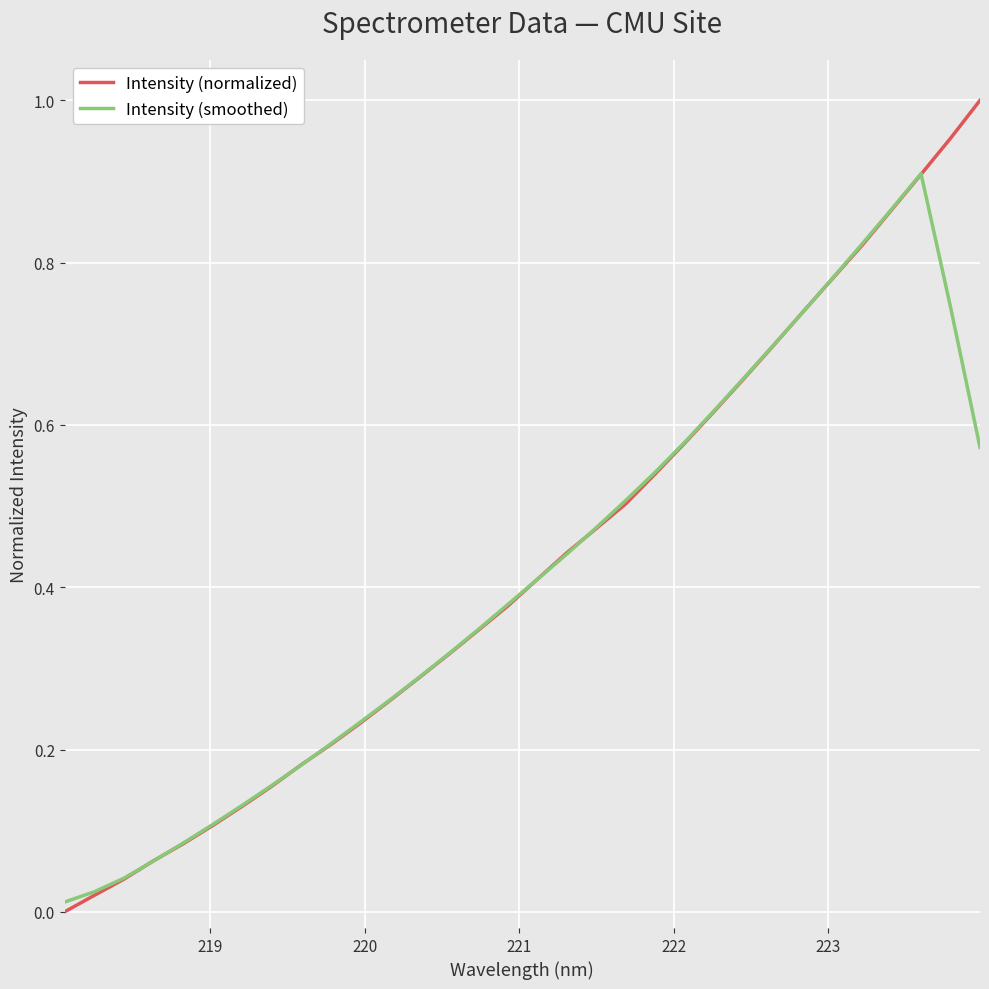

Which series has the widest spread of values?

Intensity (normalized)